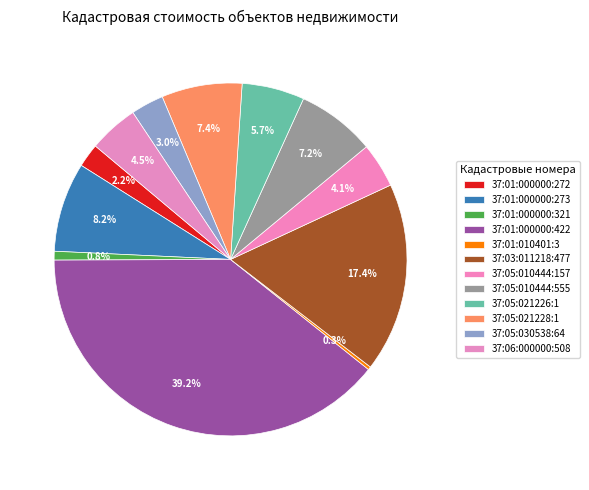

The 37:06:000000:508 slice represents 1% of the pie. True or false?

False